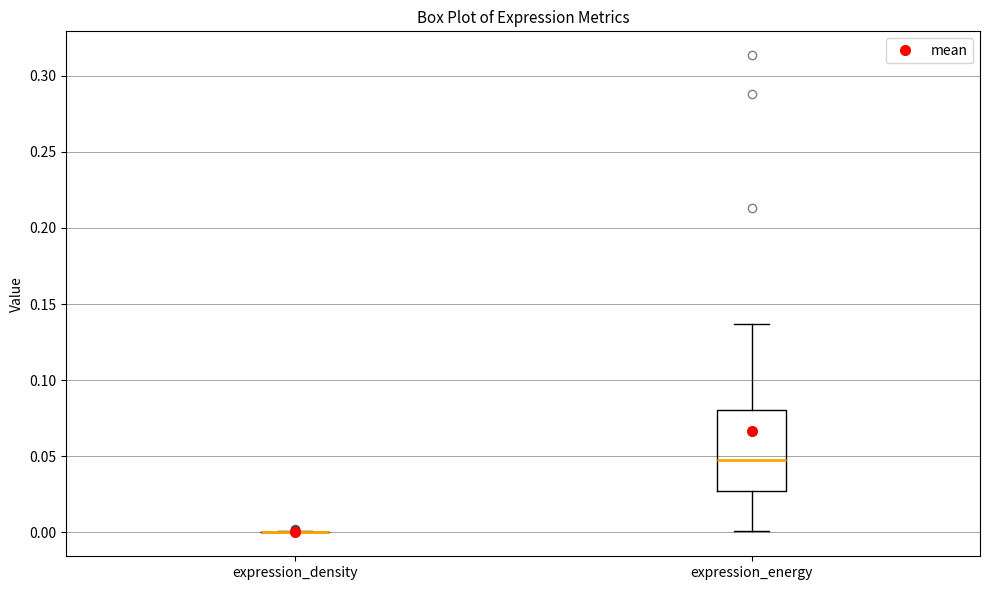

Which box is the tallest, from its lower edge to its upper edge?

expression_energy